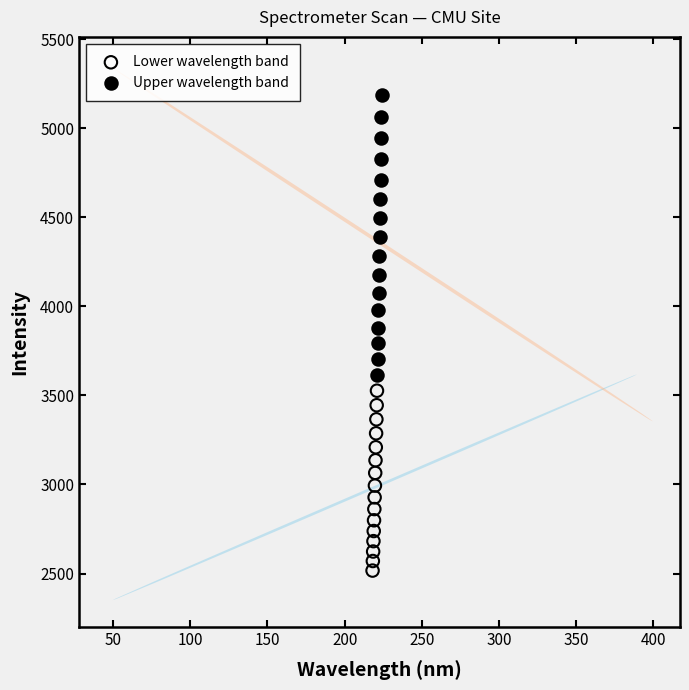

Which series has the widest spread of Y values?

Upper wavelength band